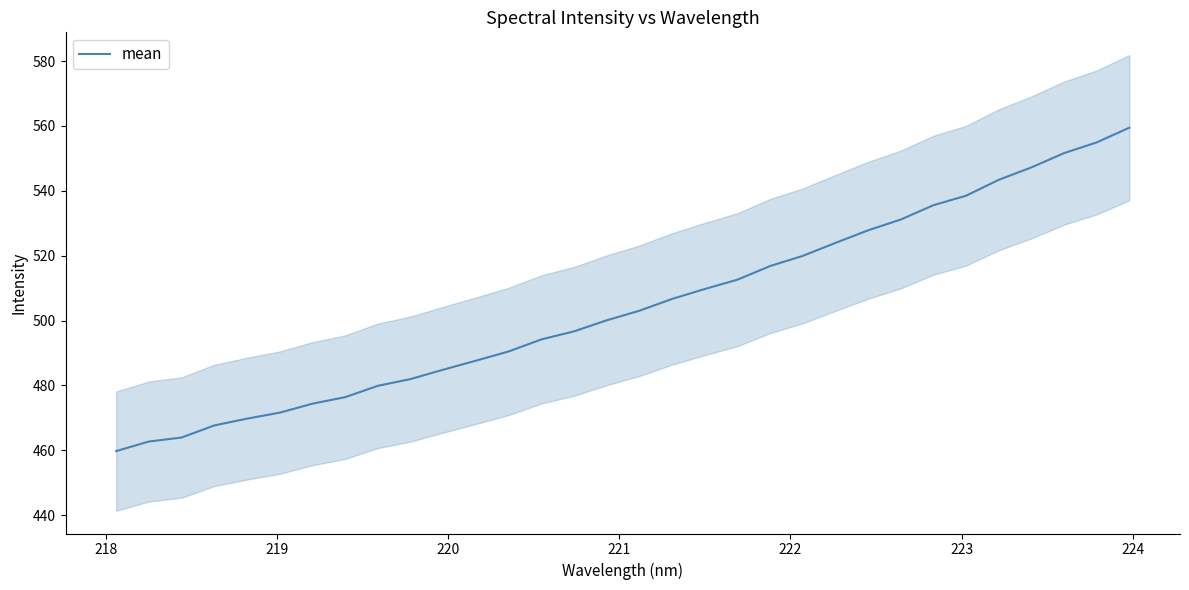

What is the highest value of the mean series?

559.5